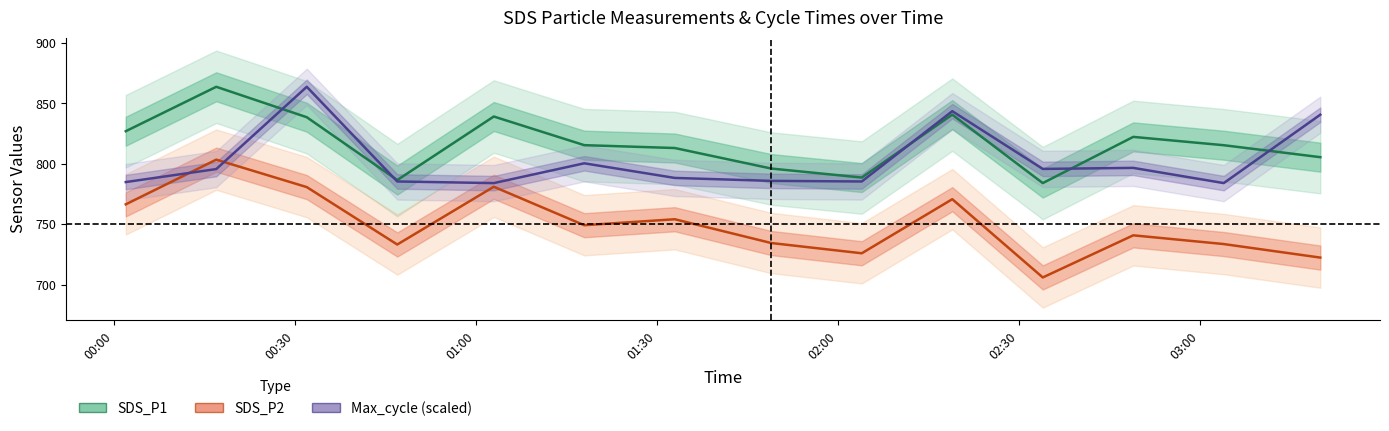

What is the spread (max minus min) of values at 00:00?

60.5